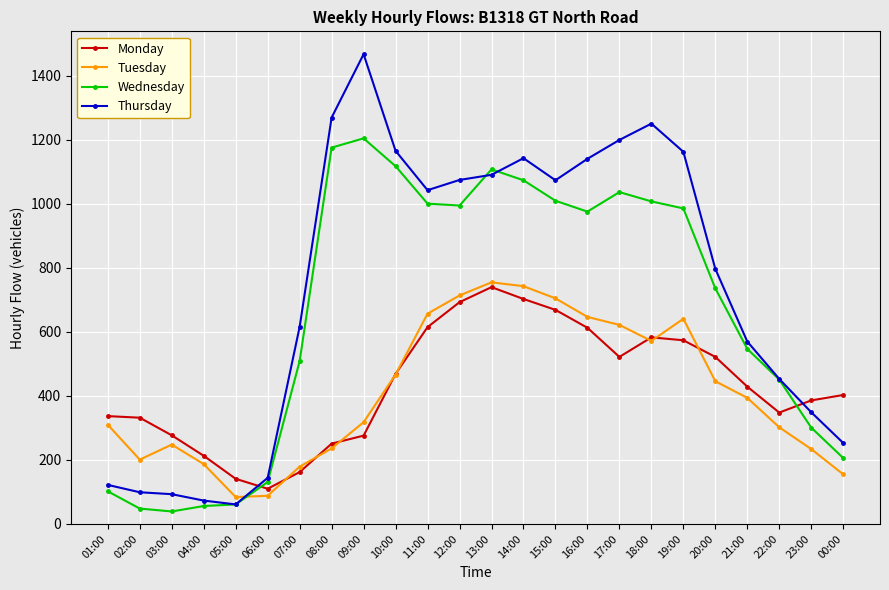

Is it true that Monday equals 469 at 10:00?

True